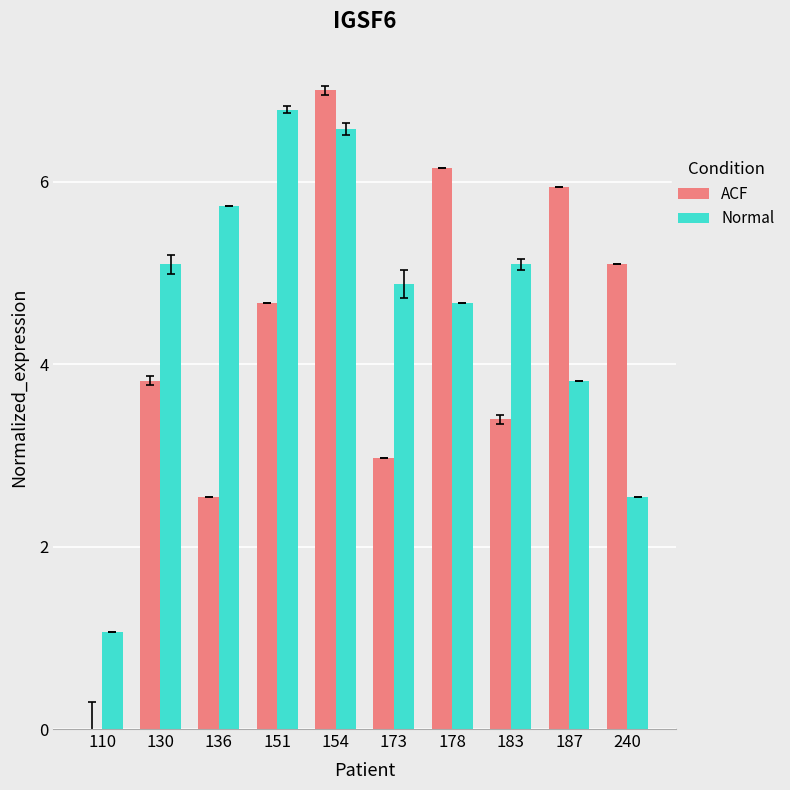

At which category is the sum across all series the highest?

154